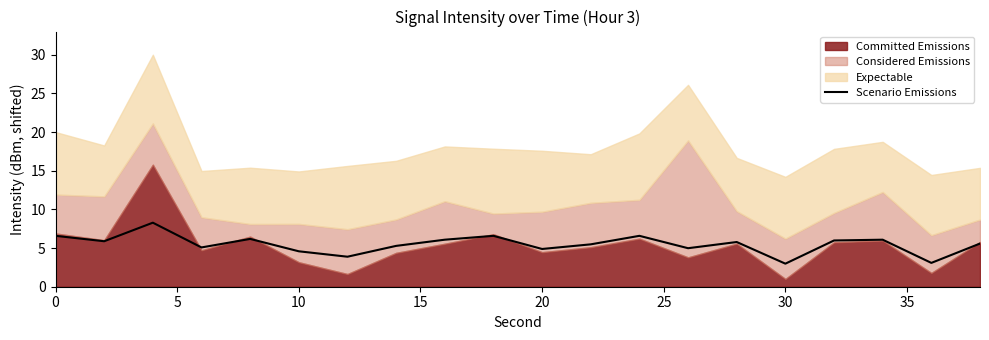

What is the maximum value for Scenario Emissions?

8.3